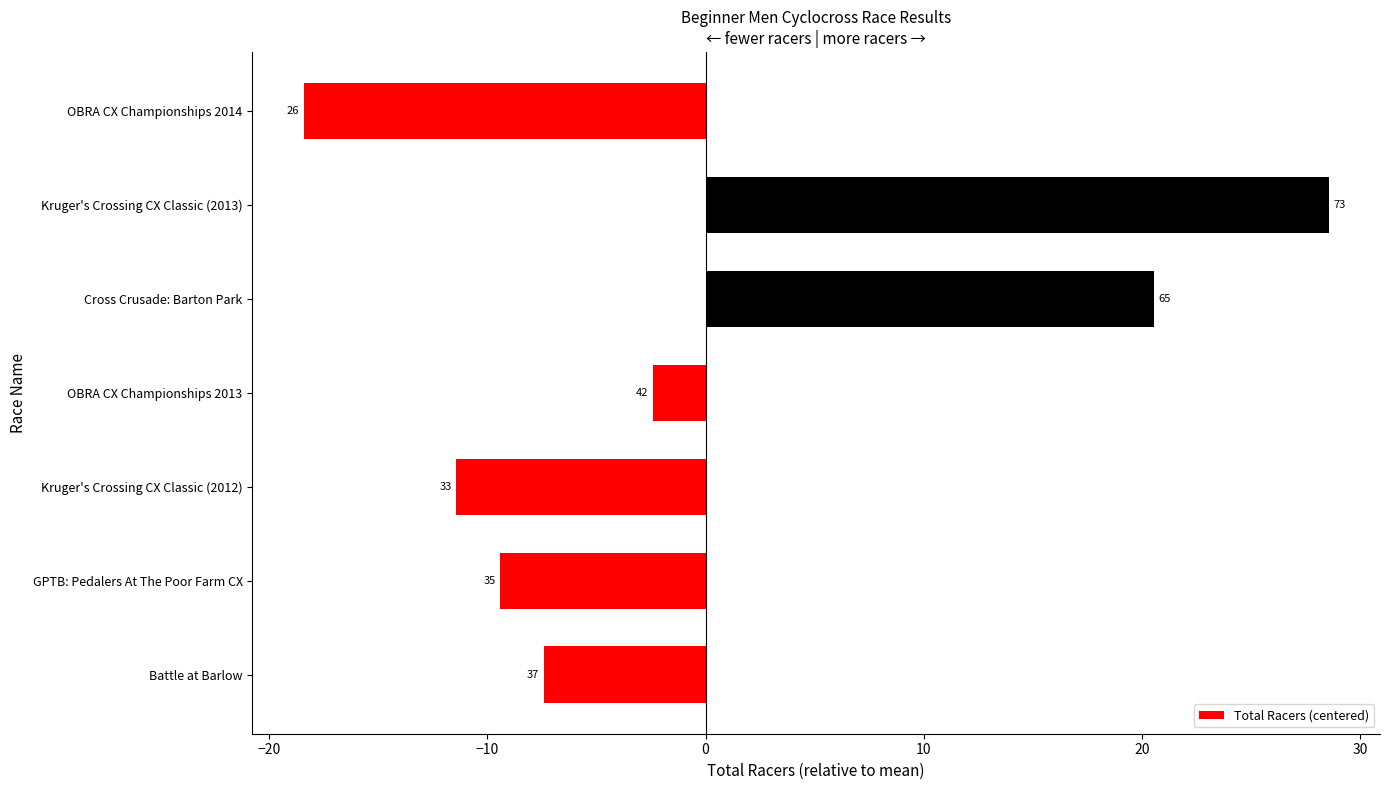

Are the bars horizontal?

Yes